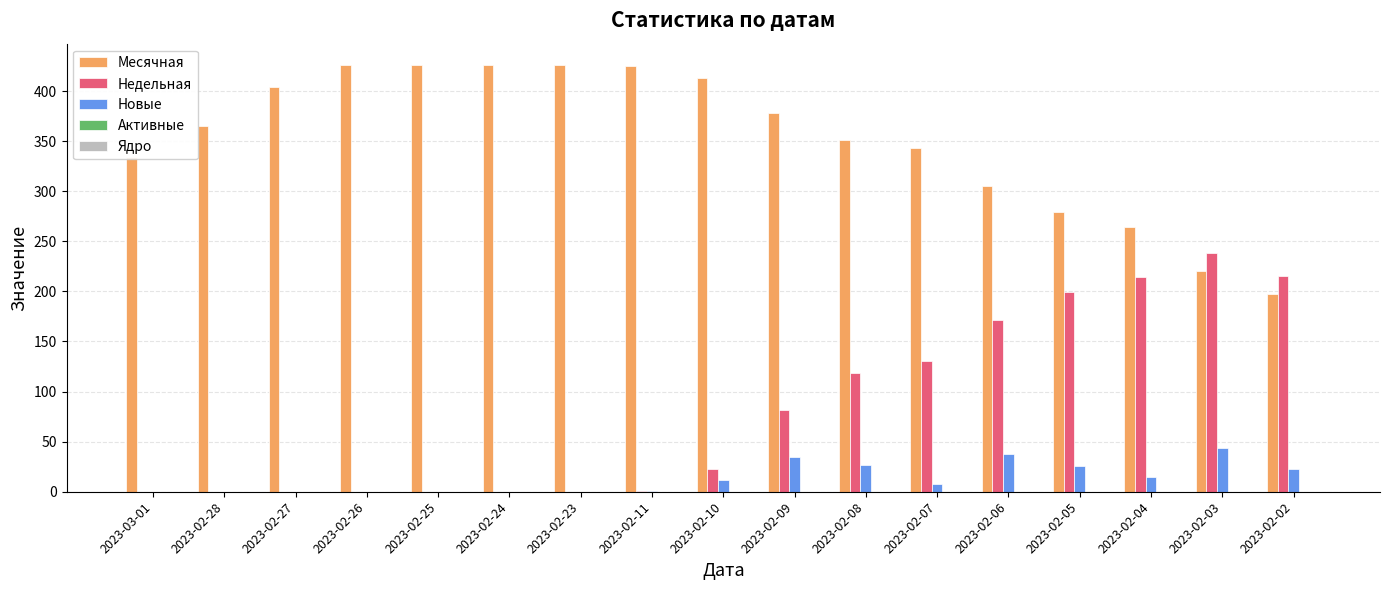

What is the maximum value shown in the chart?

426